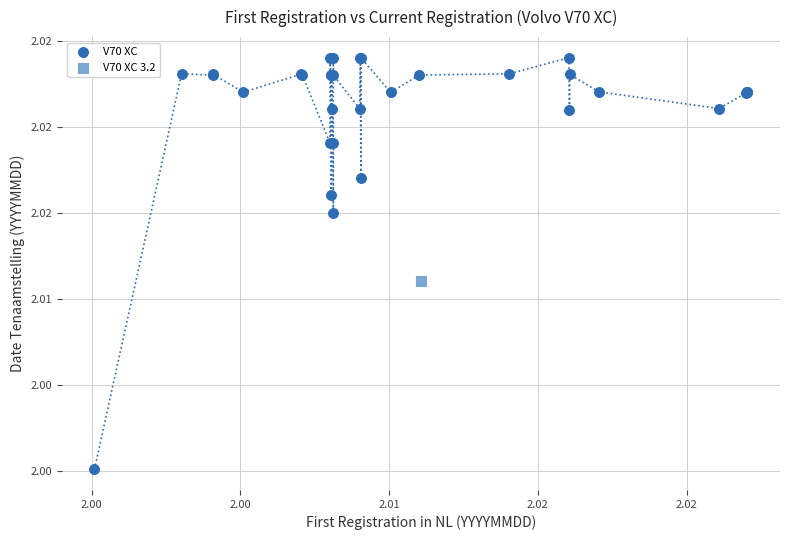

What are all the series names shown in the legend?

V70 XC, V70 XC 3.2